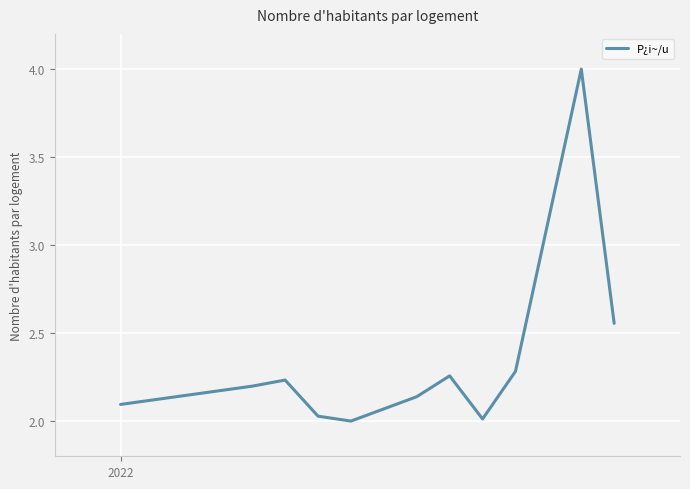

What is the maximum value shown in the chart?

4.0